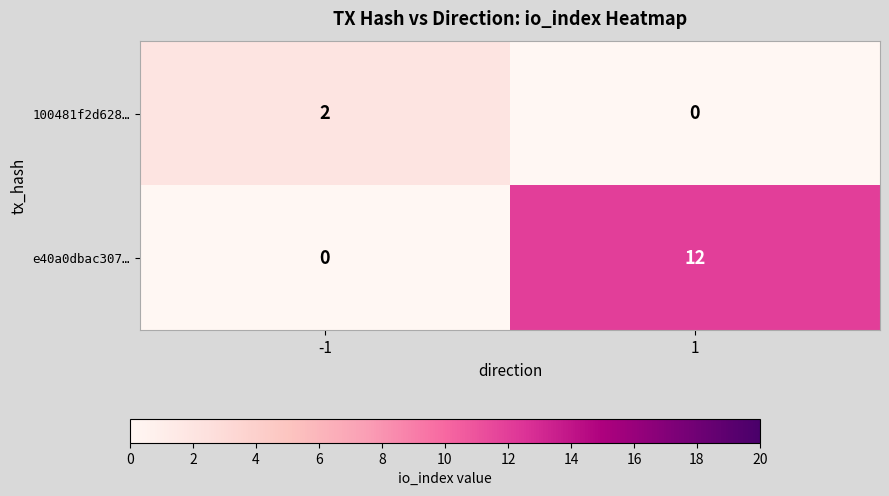

The 100481f2d628… series shows 0 at 1. True or false?

True